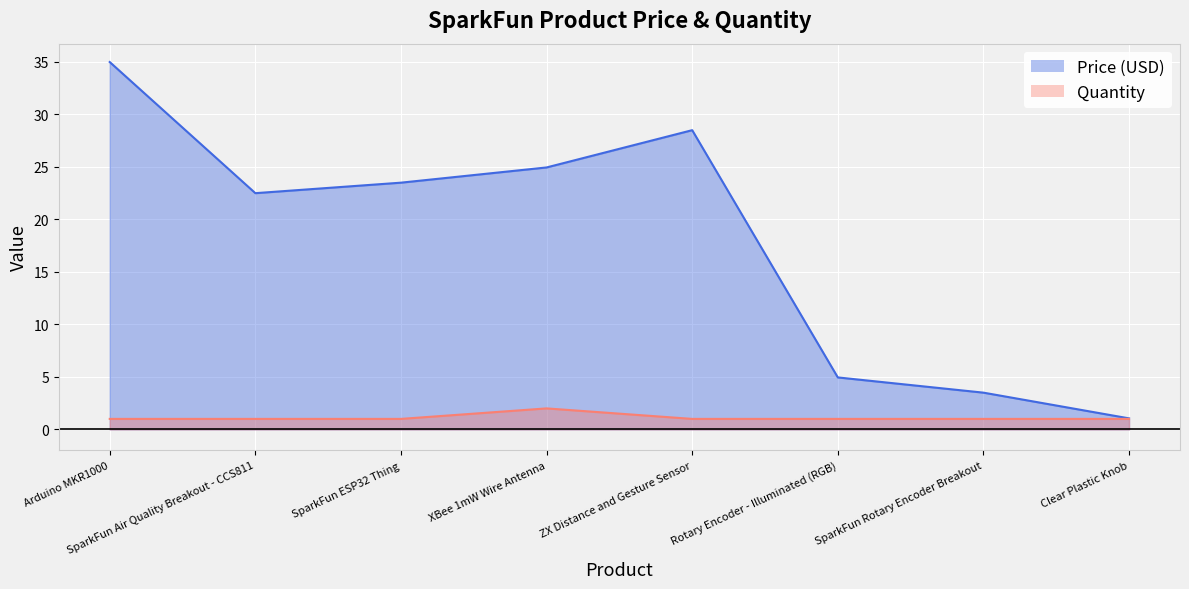

Which series has the largest total across all categories?

Price (USD)